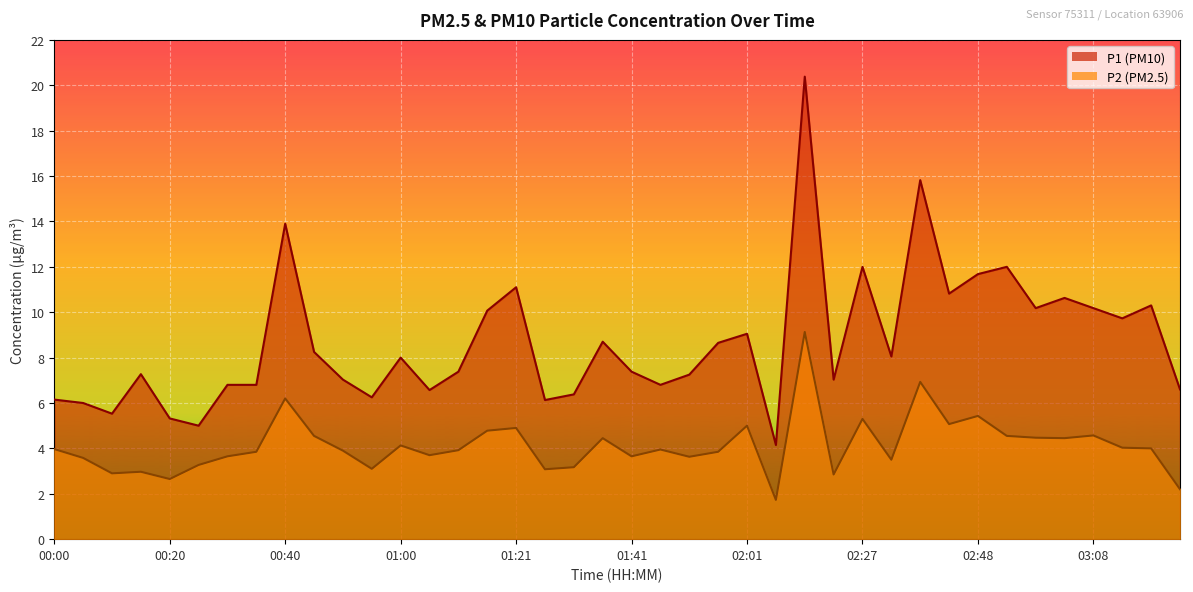

What is the difference between the P1 values at 01:26 and 03:03?

4.5